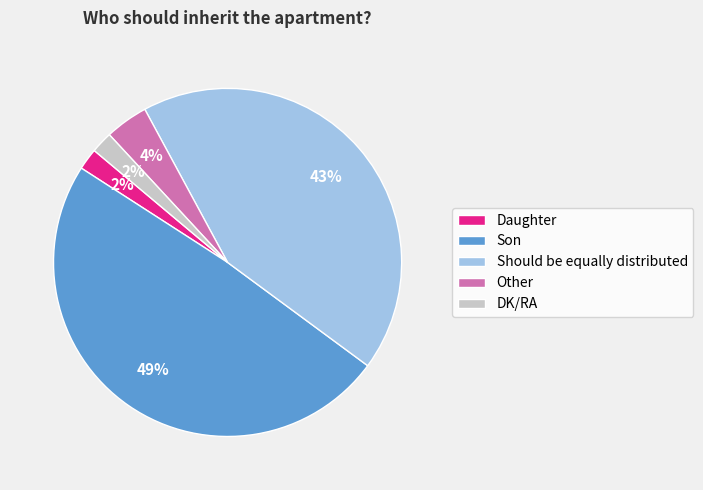

Is it true that DK/RA is 2% of the pie?

True